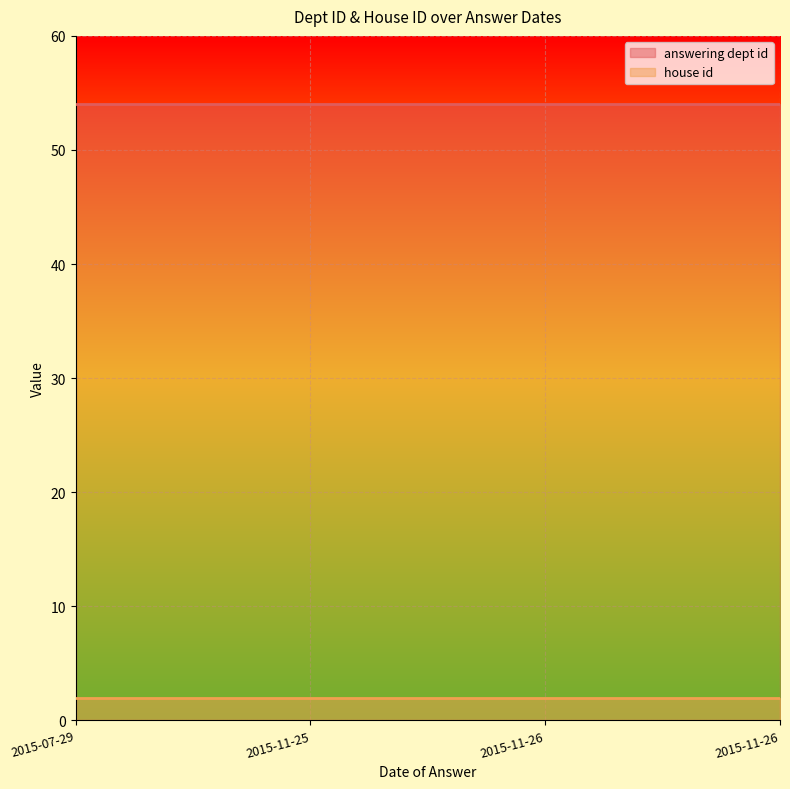

Count the number of categories in the chart.

4